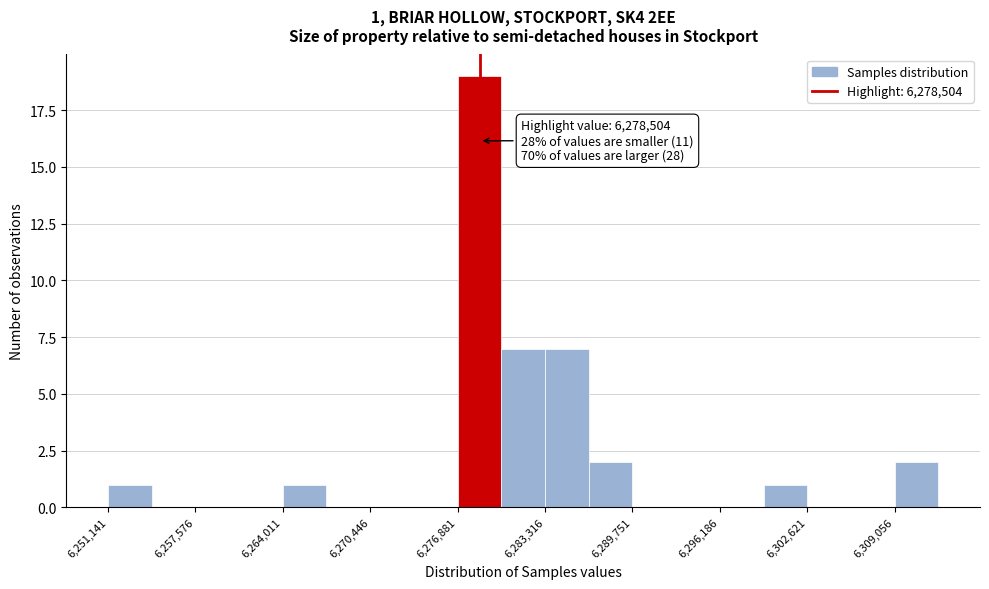

Around what value on the x-axis is the tallest bar? Give the approximate position of its centre, as read against the axis.

6278000